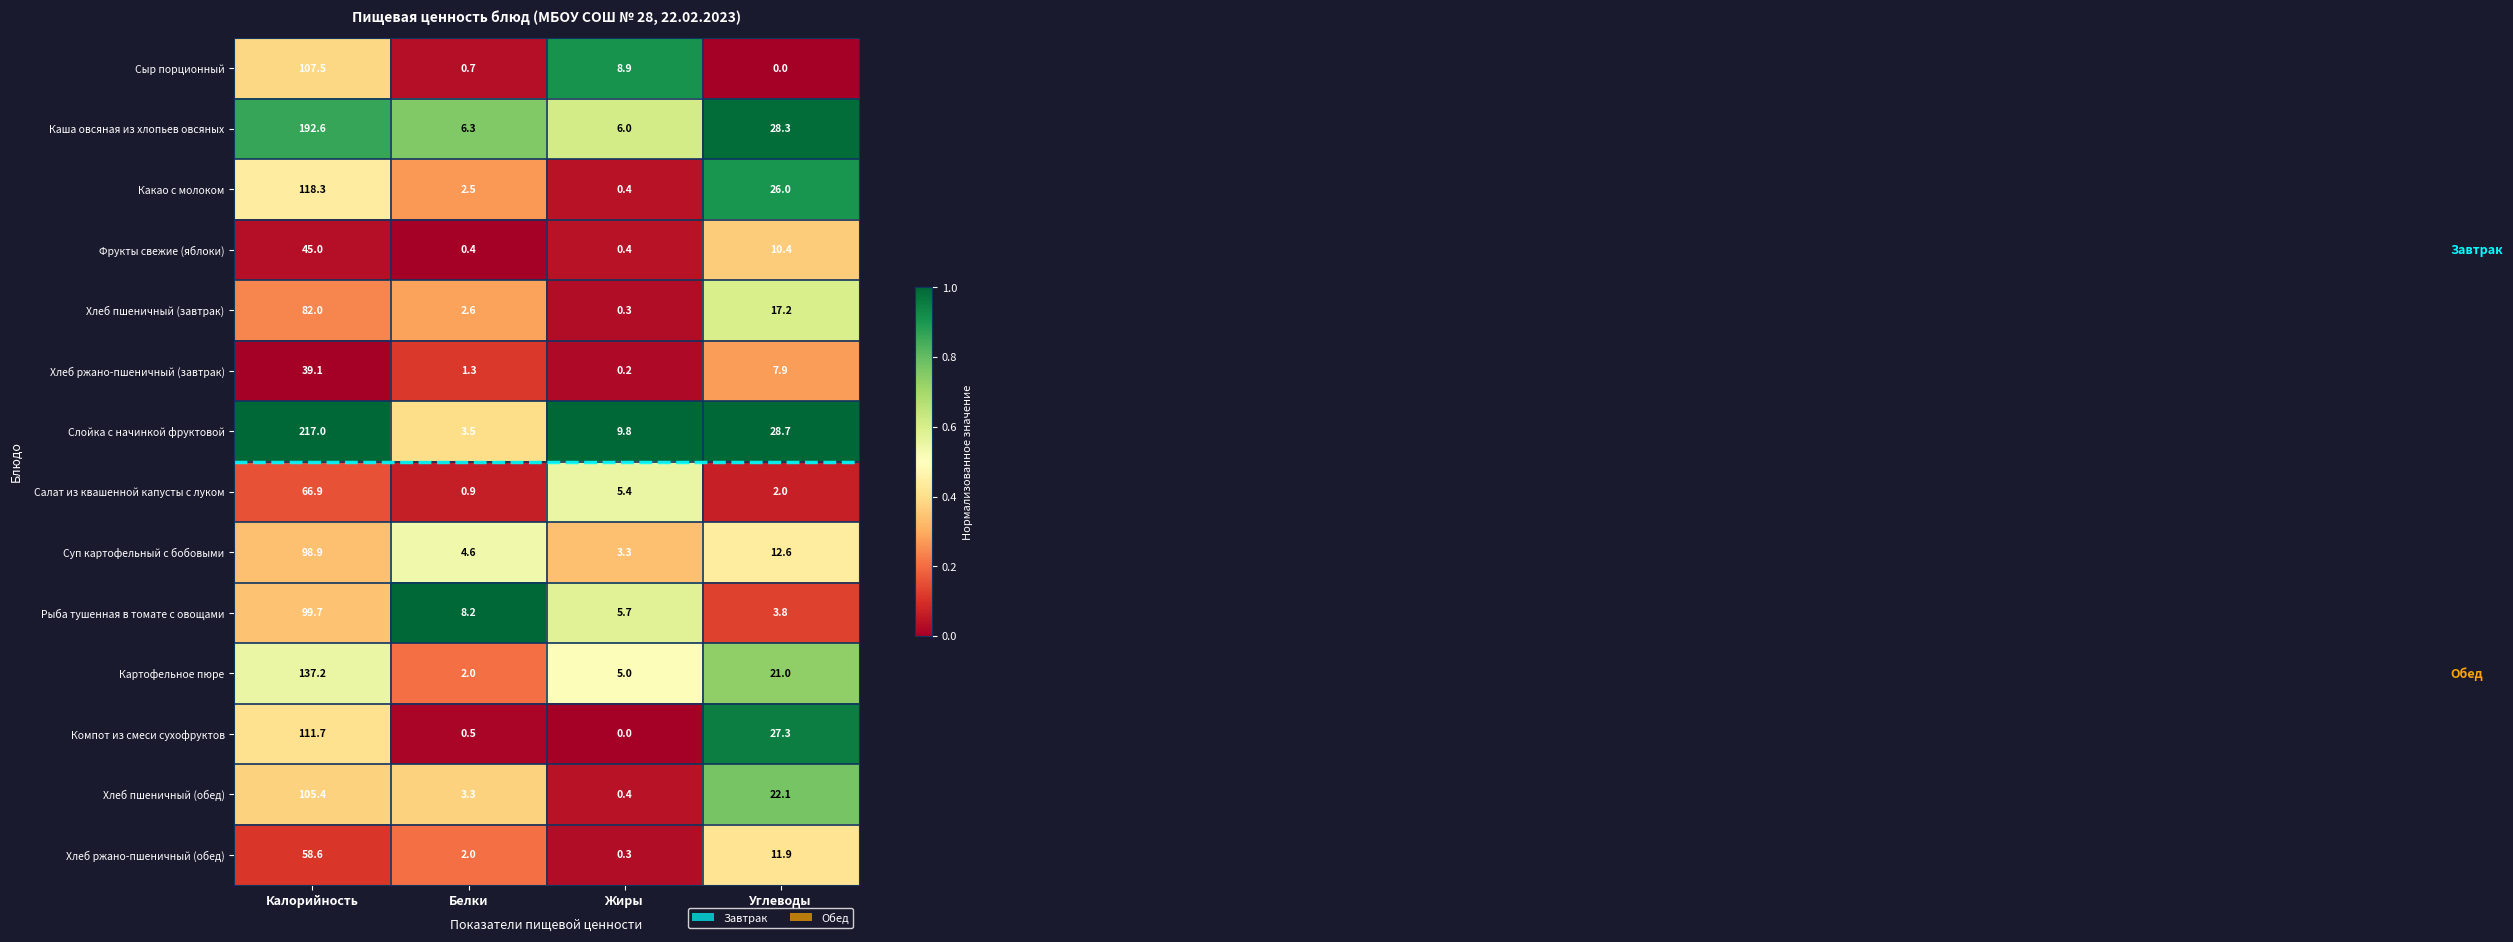

At which label does Картофельное пюре reach its peak?

Калорийность